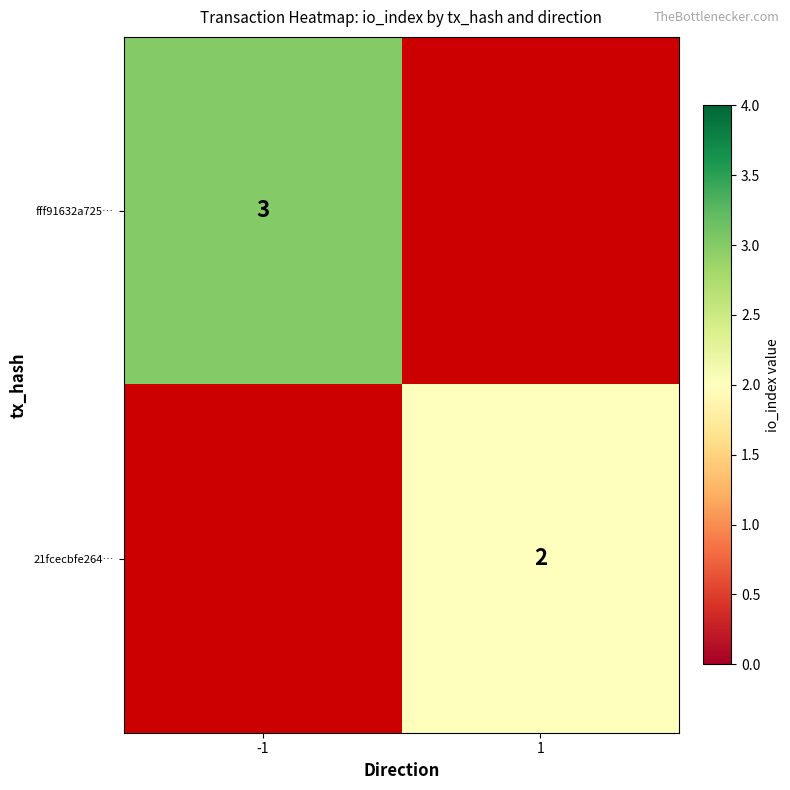

True or false: fff91632a725… has a value of 3 at -1.

True